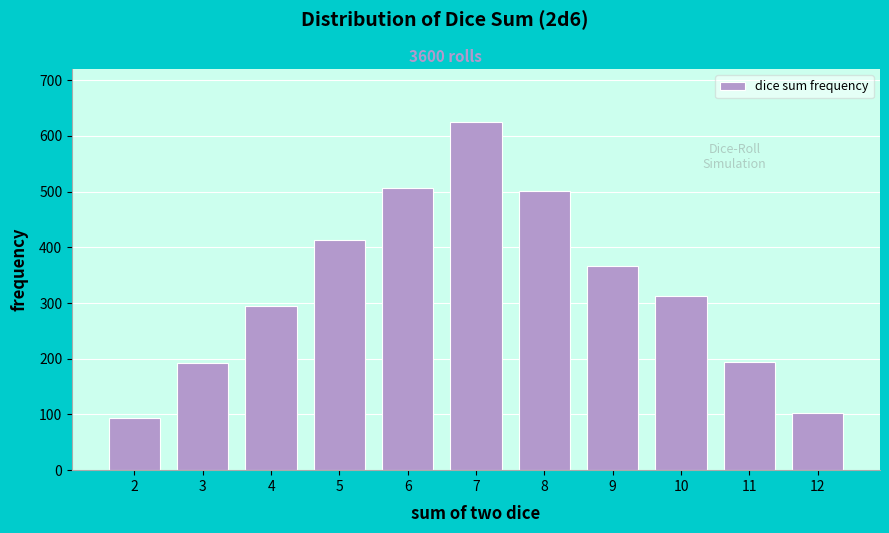

Reading right to left, list all the values displayed in this chart.

12=103	11=195	10=312	9=367	8=501	7=624	6=506	5=413	4=294	3=192	2=93